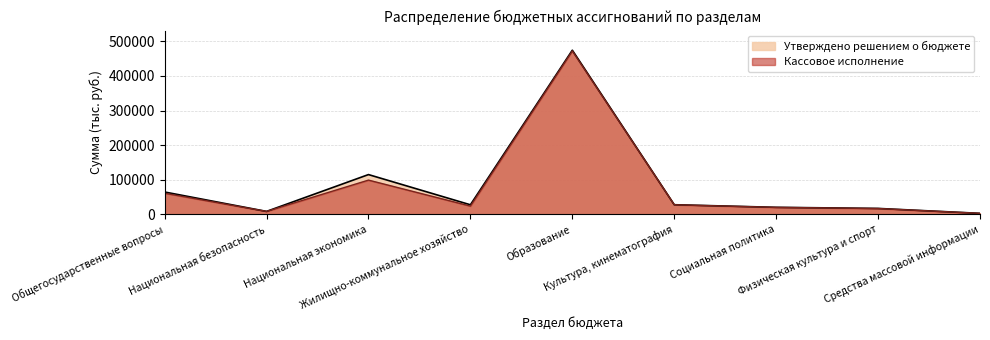

What is the total value across all series at Физическая культура и спорт?

33299.2